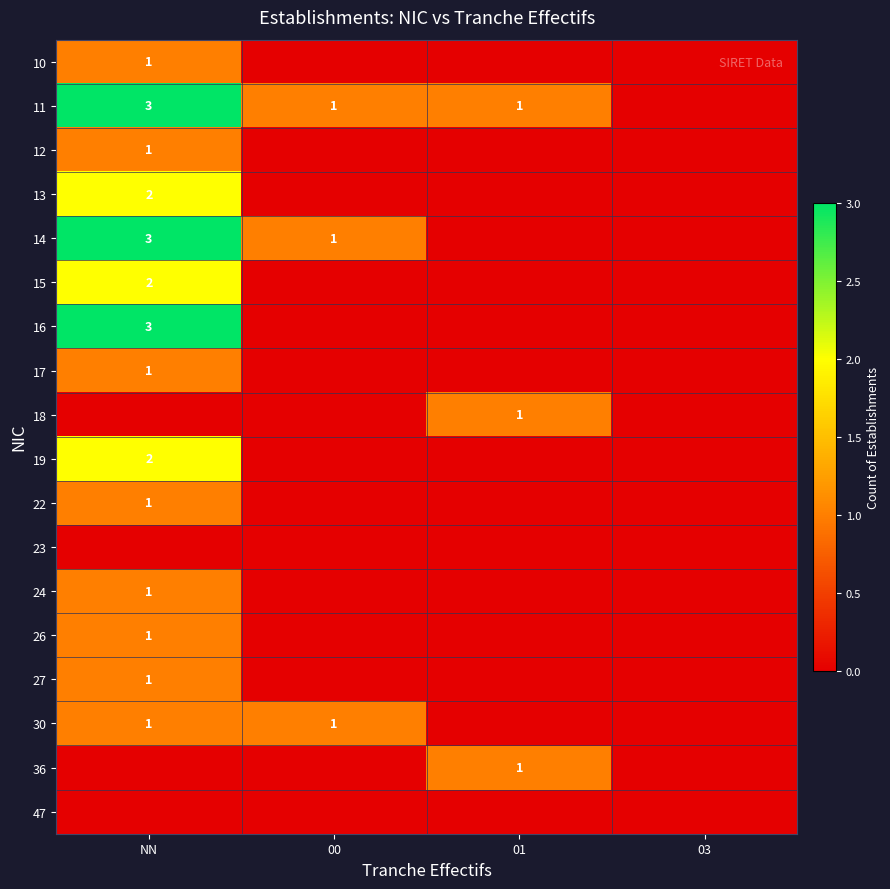

The 30 series shows 2 at NN. True or false?

False